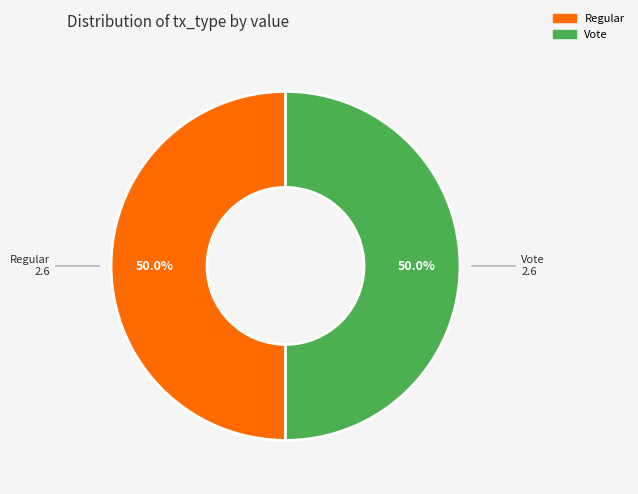

How many segments does this pie chart have?

2